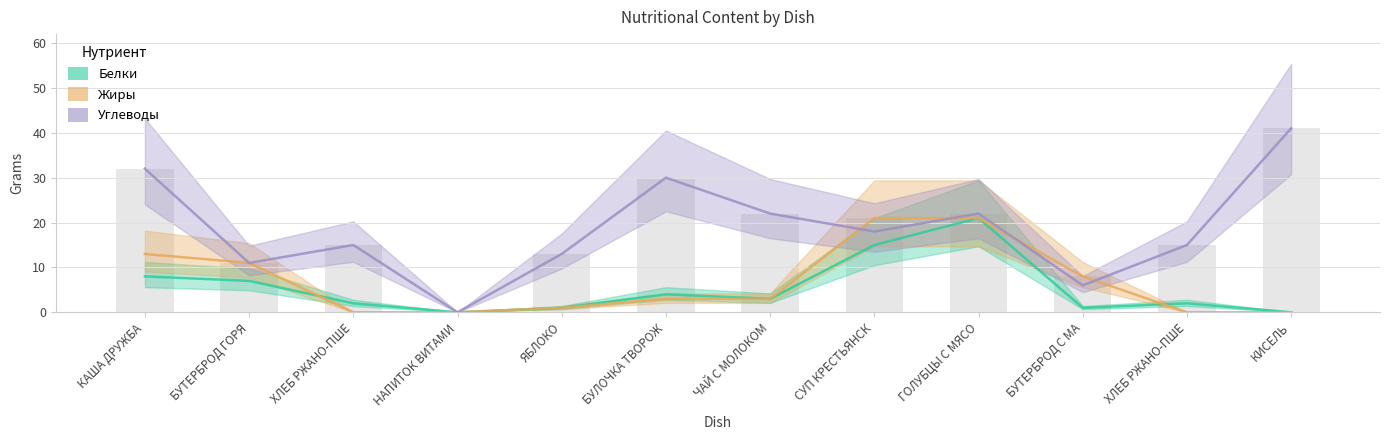

At which category is the sum across all series the highest?

ГОЛУБЦЫ С МЯСО